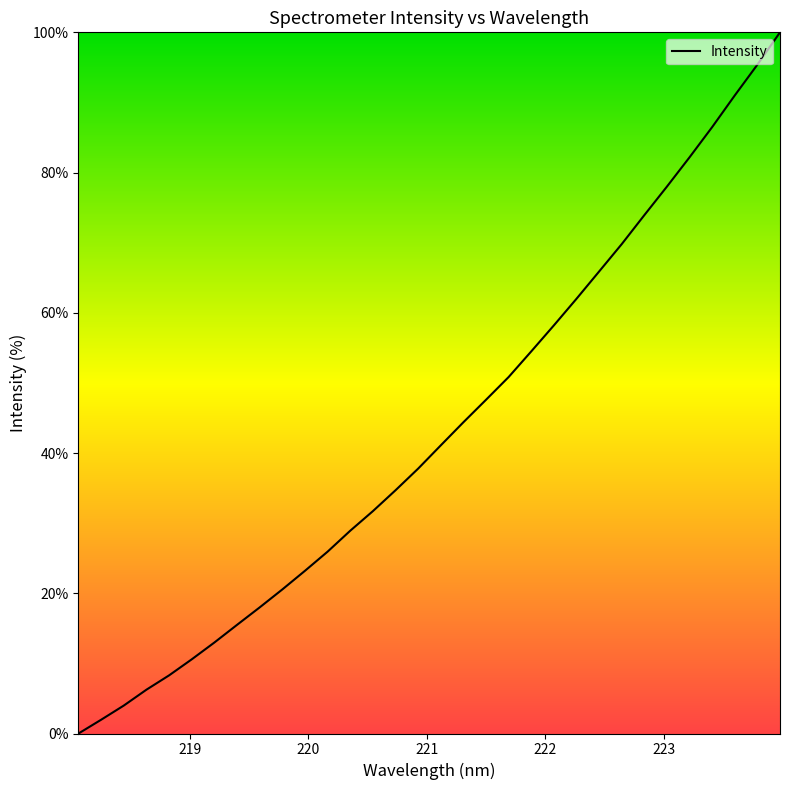

What is the maximum value shown in the chart?

100.0